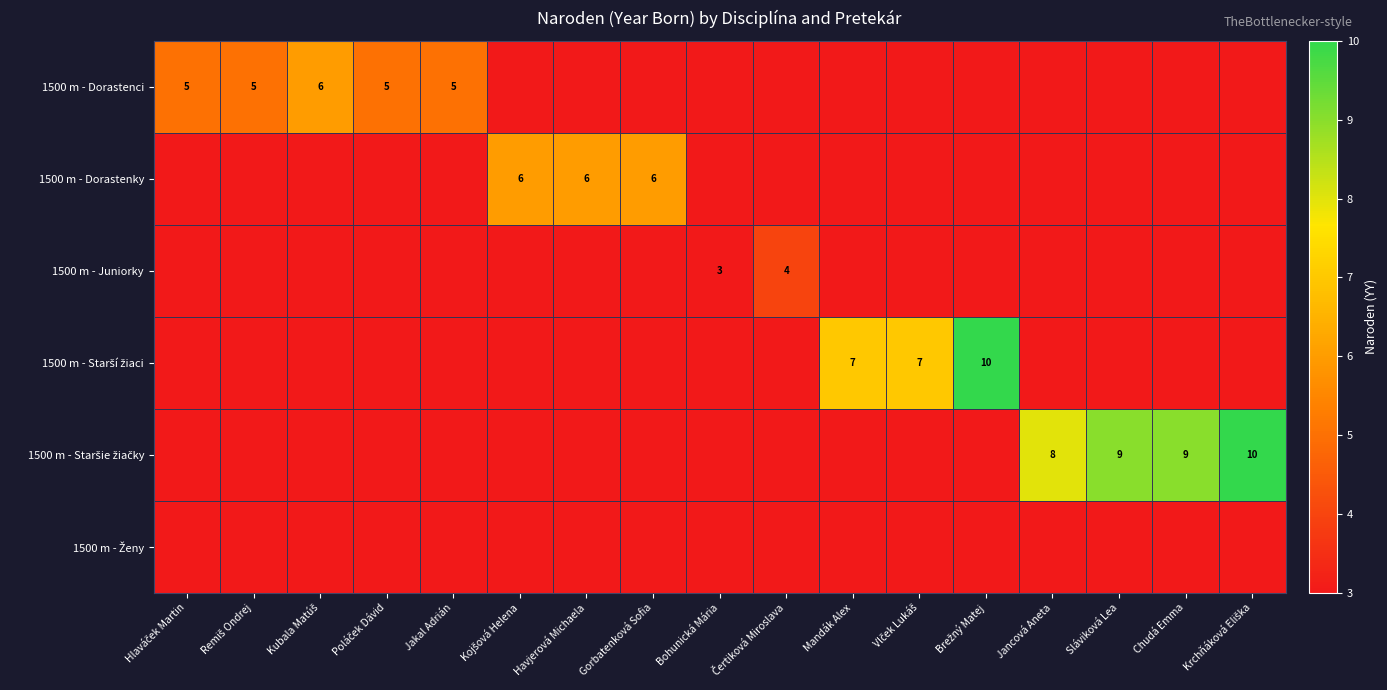

The value of 1500 m - Ženy at Jakal Adrián is 0. True or false?

False